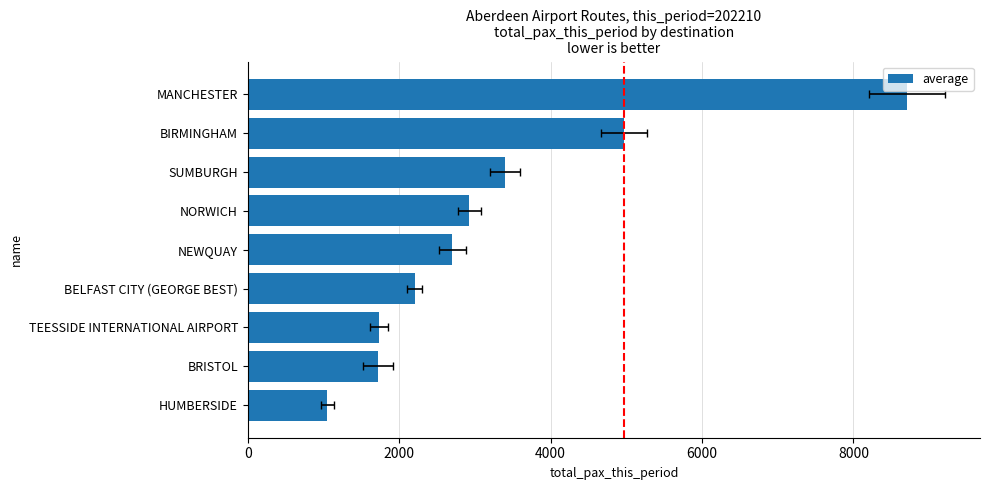

What is the change in value from BIRMINGHAM to NORWICH?

-2044